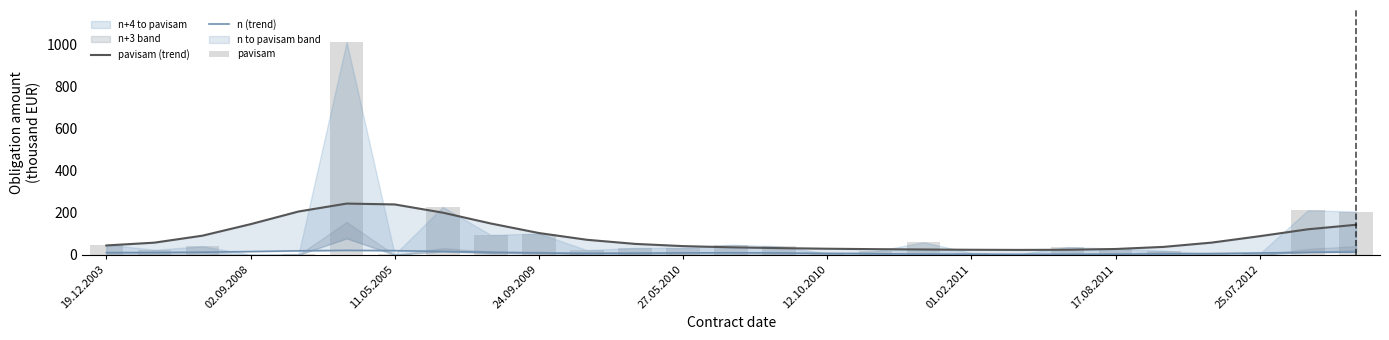

The value of pavisam at 02.09.2008 is 0.8. True or false?

False